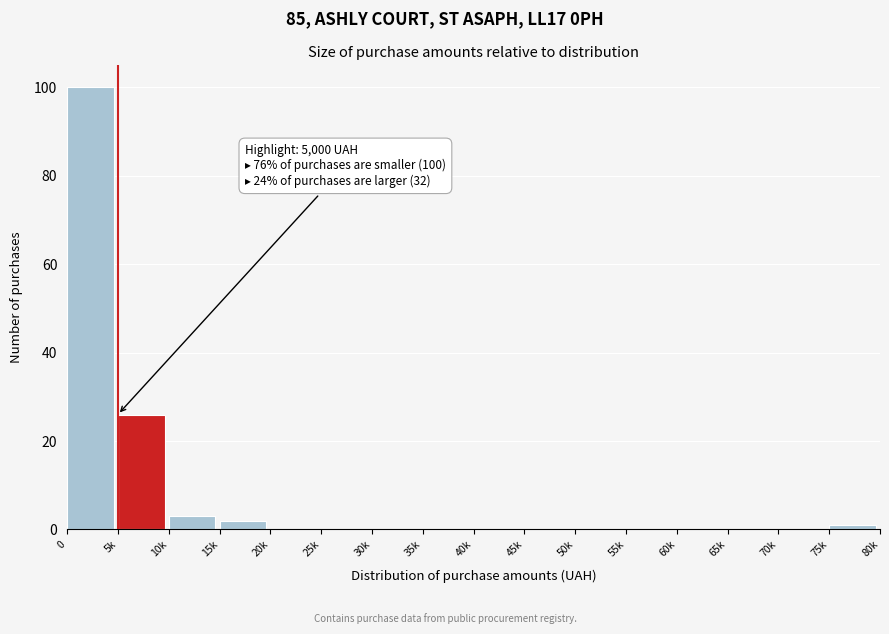

Reading right to left, list all the values displayed in this chart.

75k=1	70k=0	65k=0	60k=0	55k=0	50k=0	45k=0	40k=0	35k=0	30k=0	25k=0	20k=0	15k=2	10k=3	5k=26	0=100